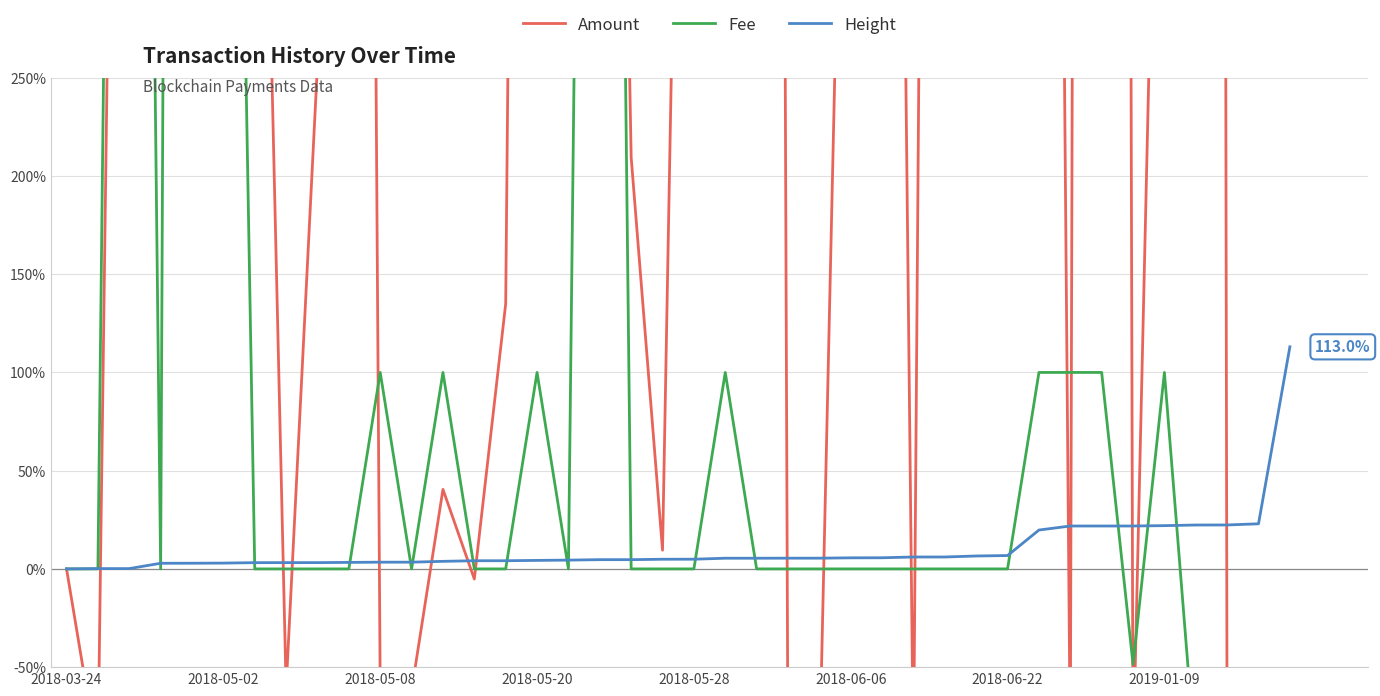

List the series in order of their peak value, lowest first.

Height, Fee, Amount